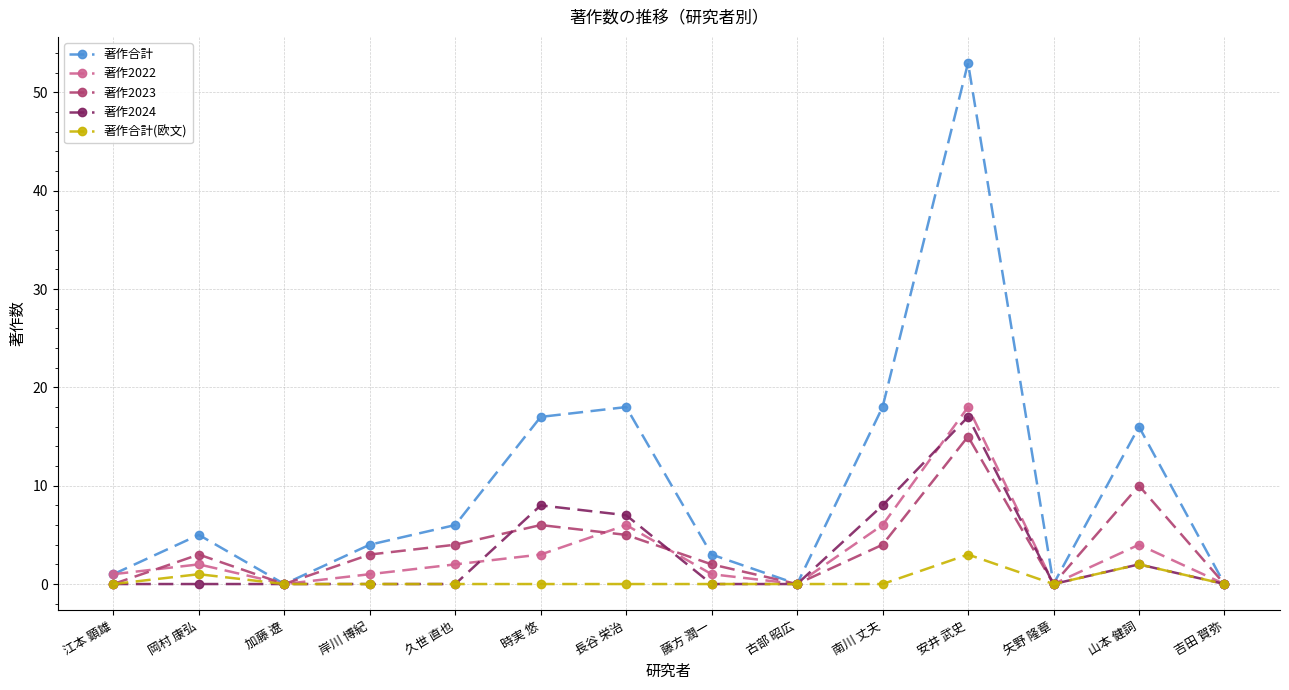

Reading left to right, transcribe all the data shown in this chart.

著作合計: 1	5	0	4	6	17	18	3	0	18	53	0	16	0
著作2022: 1	2	0	1	2	3	6	1	0	6	18	0	4	0
著作2023: 0	3	0	3	4	6	5	2	0	4	15	0	10	0
著作2024: 0	0	0	0	0	8	7	0	0	8	17	0	2	0
著作合計(欧文): 0	1	0	0	0	0	0	0	0	0	3	0	2	0